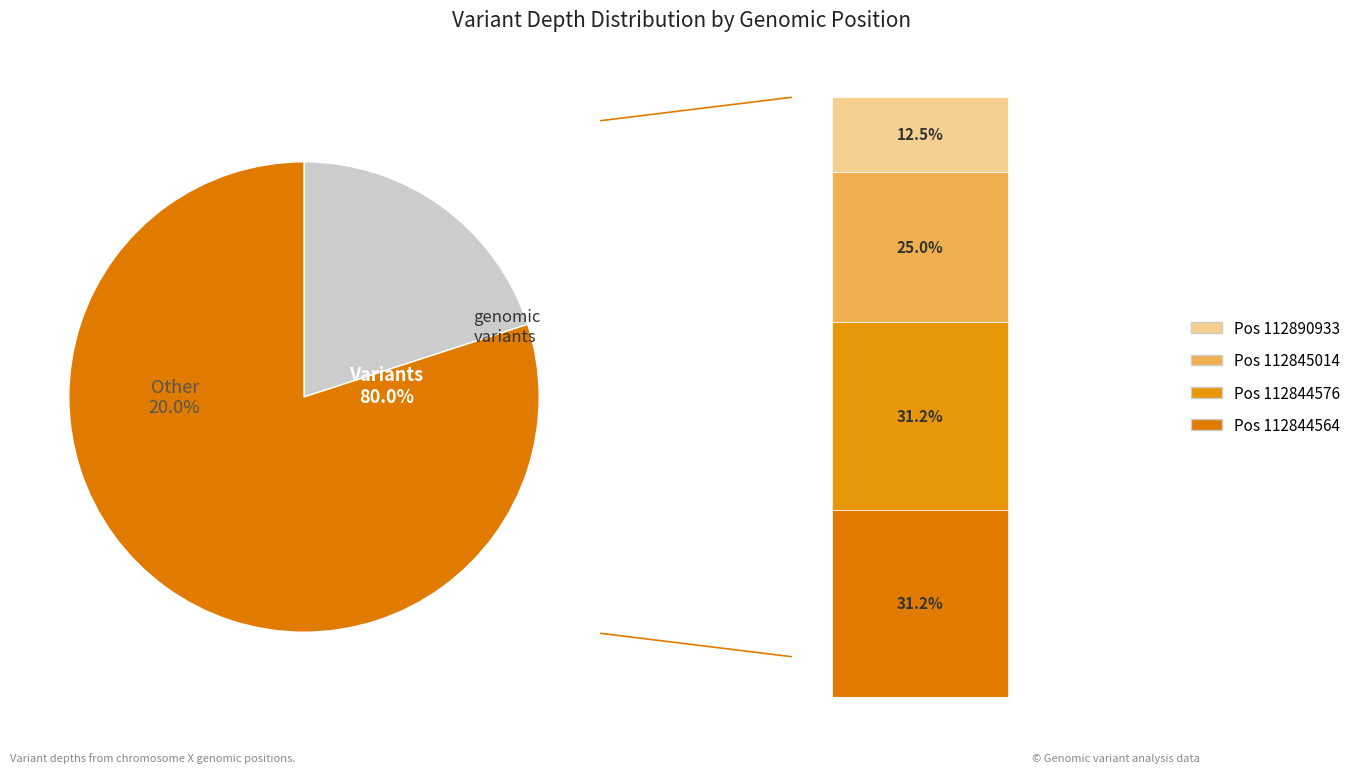

To the nearest percent, what portion does 112844564 represent?

31%